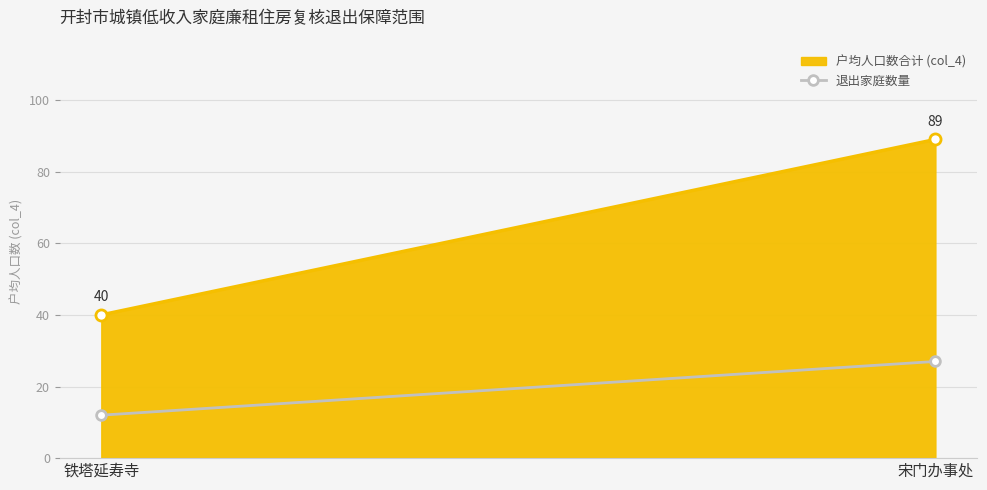

How many lines are shown in the chart?

1